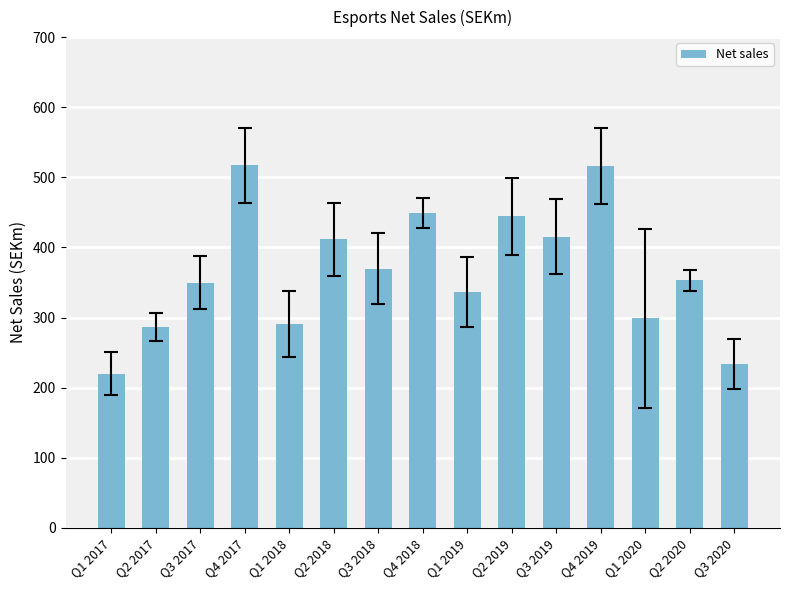

What is the label of the 9th bar from the right?

Q3 2018